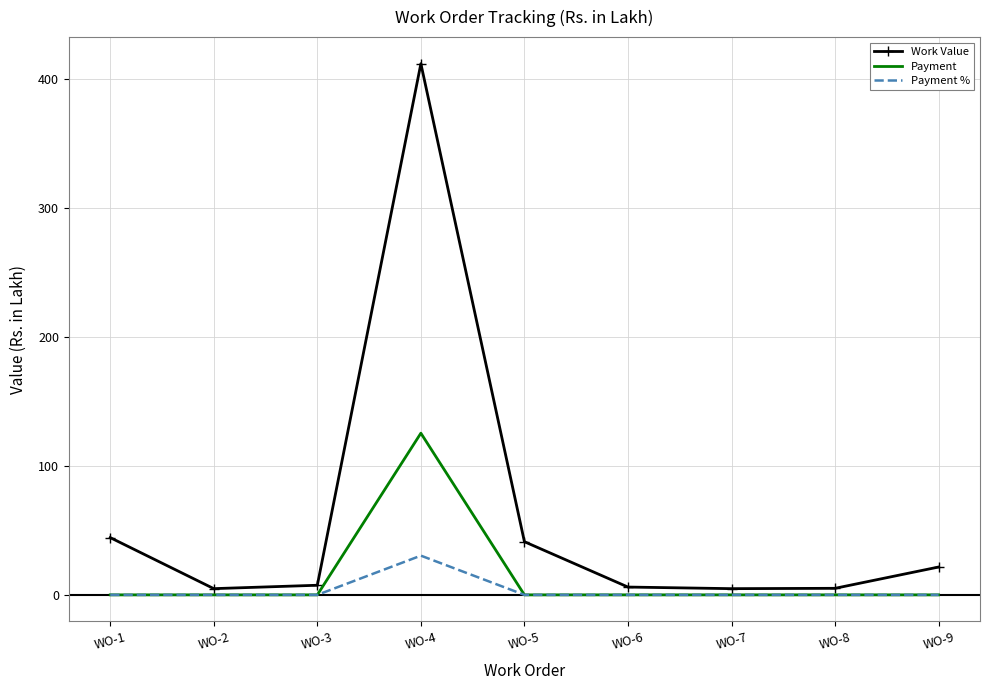

Count the number of categories in the chart.

9